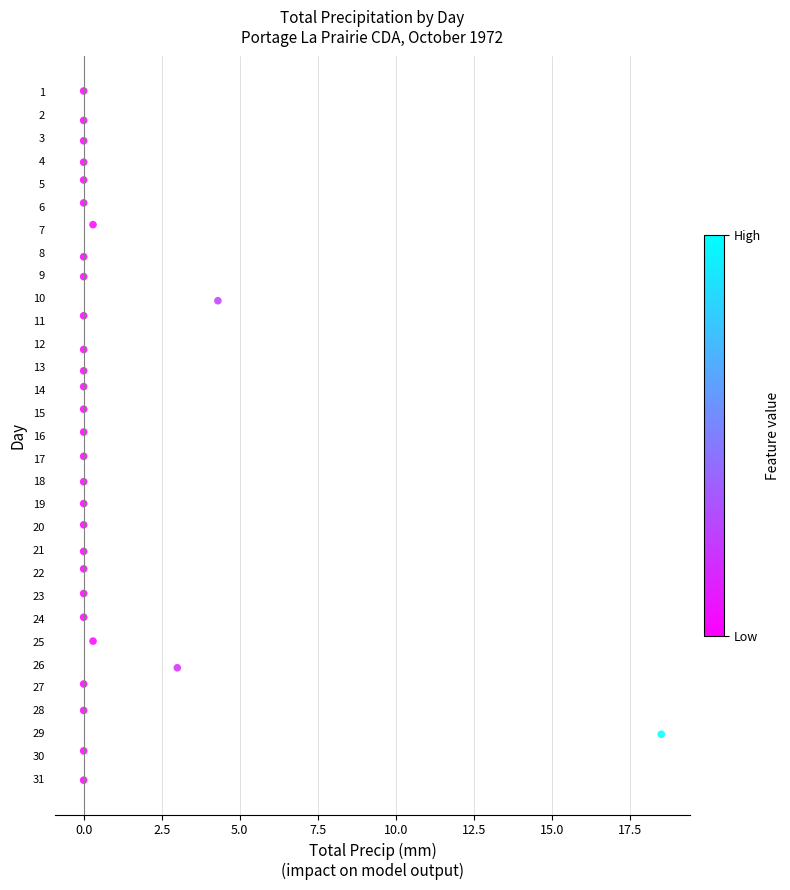

What is the range of X values (max minus min)?

18.5